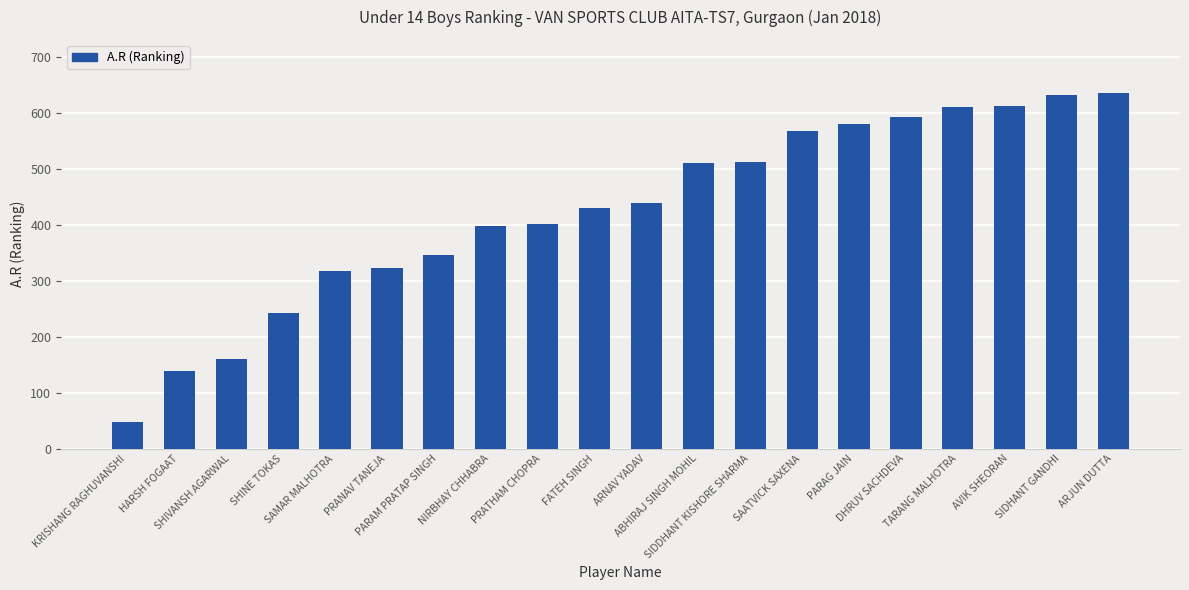

What is the difference between the maximum and second lowest values?

497